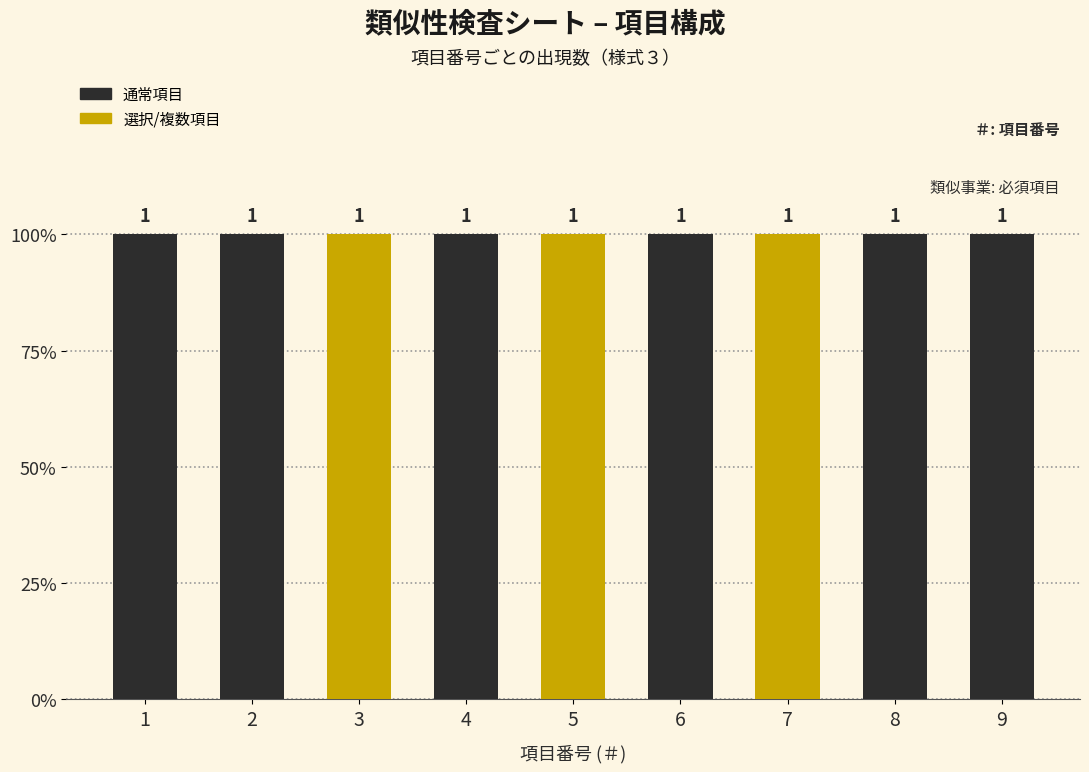

Rank the categories by value from highest to lowest.

9, 8, 7, 6, 5, 4, 3, 2, 1